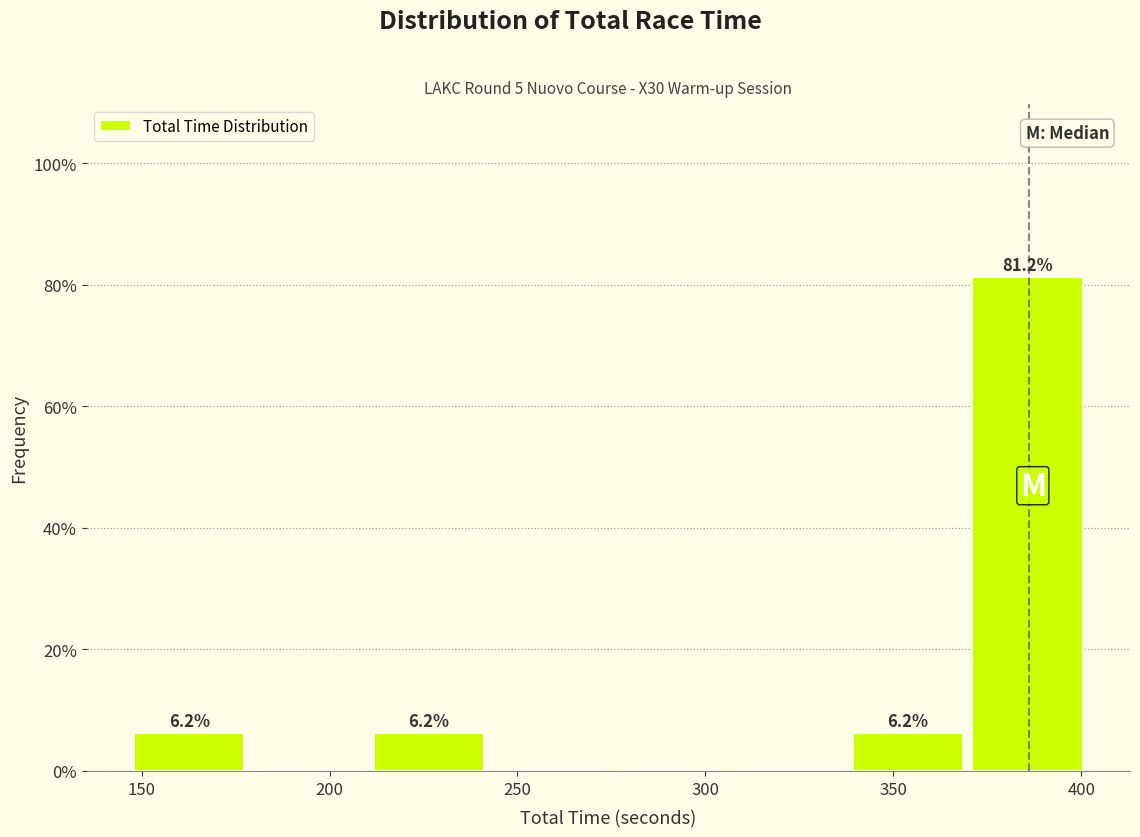

Which range on the x-axis has the tallest bar?

370 to 400